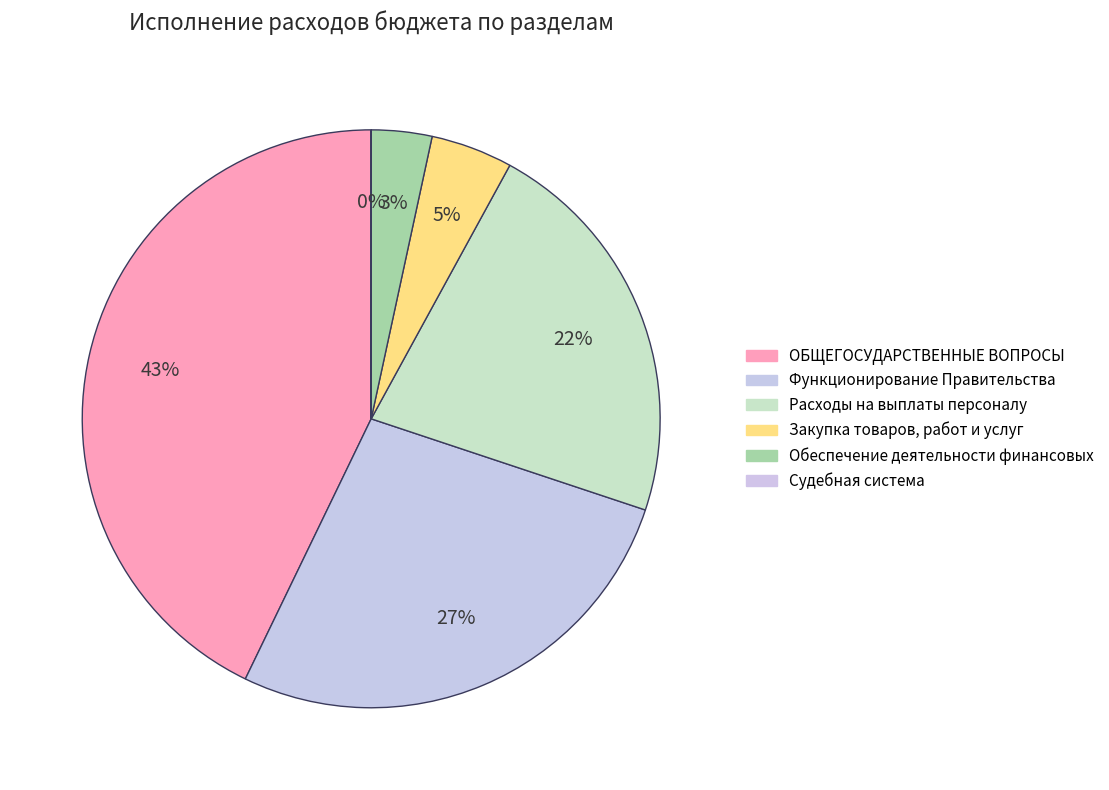

To the nearest percent, what percentage of the pie is ОБЩЕГОСУДАРСТВЕННЫЕ ВОПРОСЫ?

43%